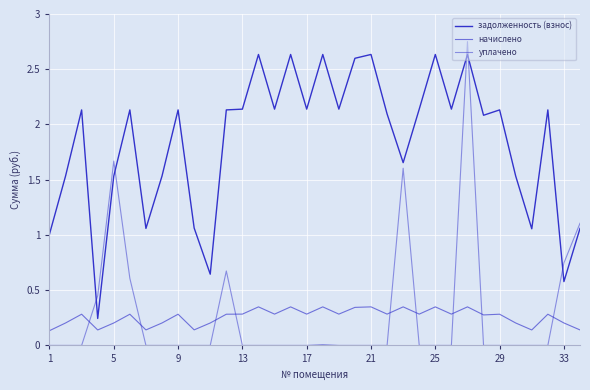

True or false: начислено has more than 1 interior local peaks.

True